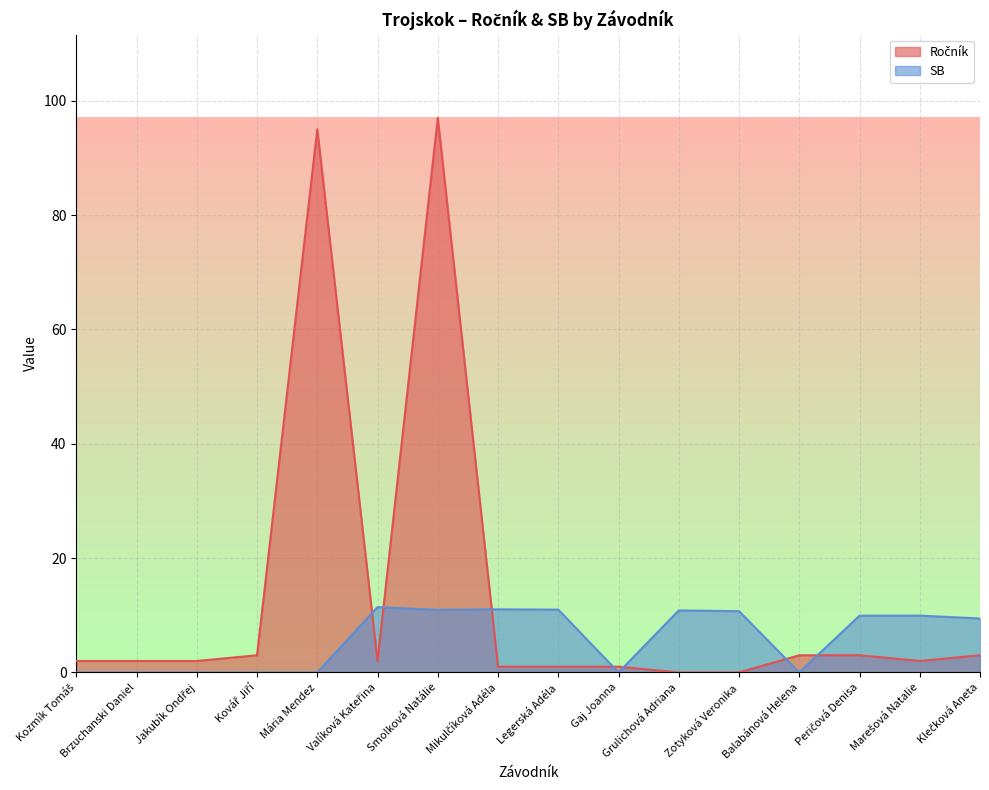

What is the average value of the Ročník series?

13.6